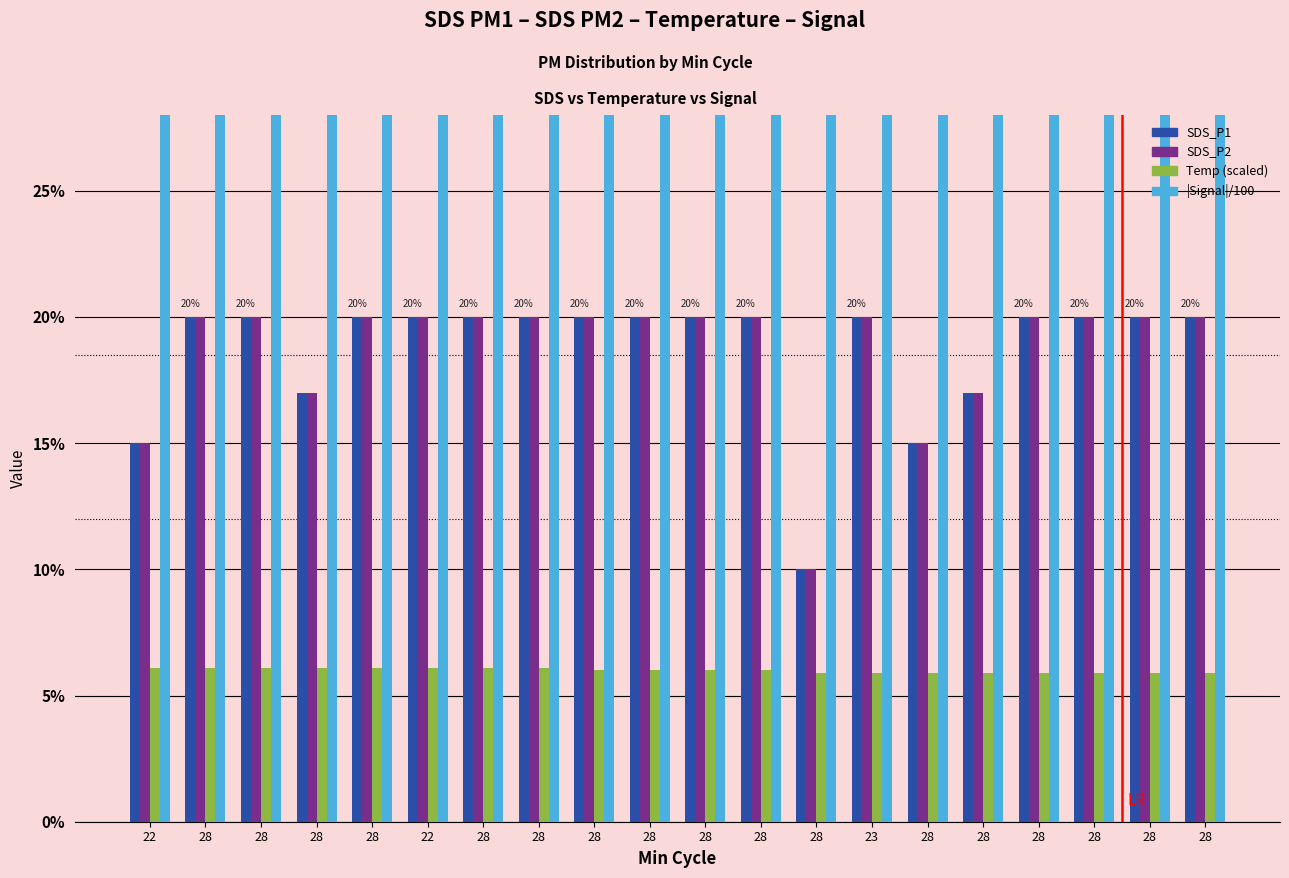

Count the number of data series in this chart.

4